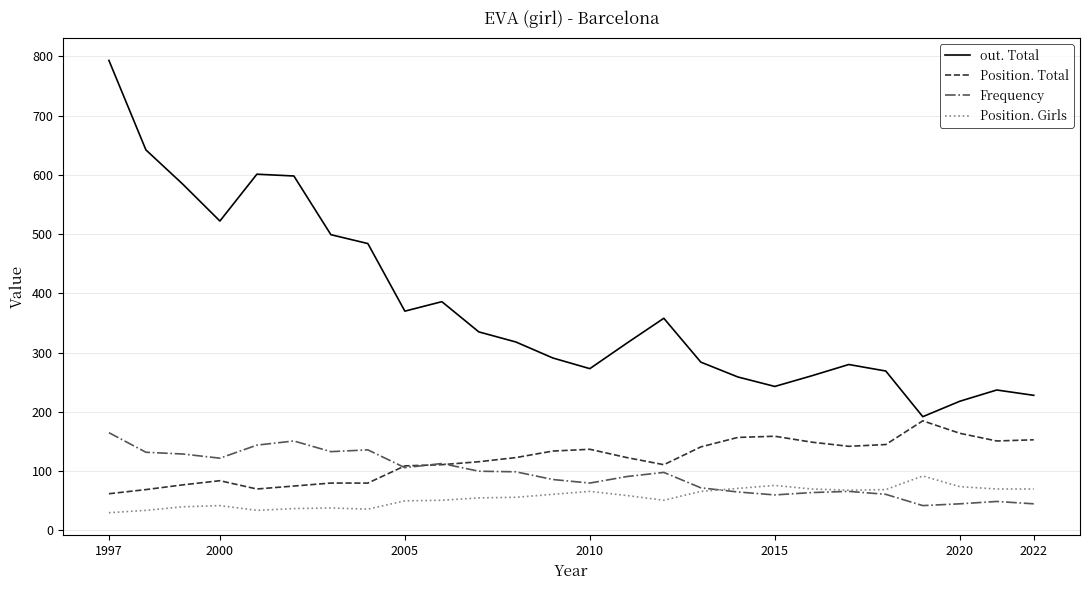

True or false: Position. Girls and Position. Total intersect in this chart.

False